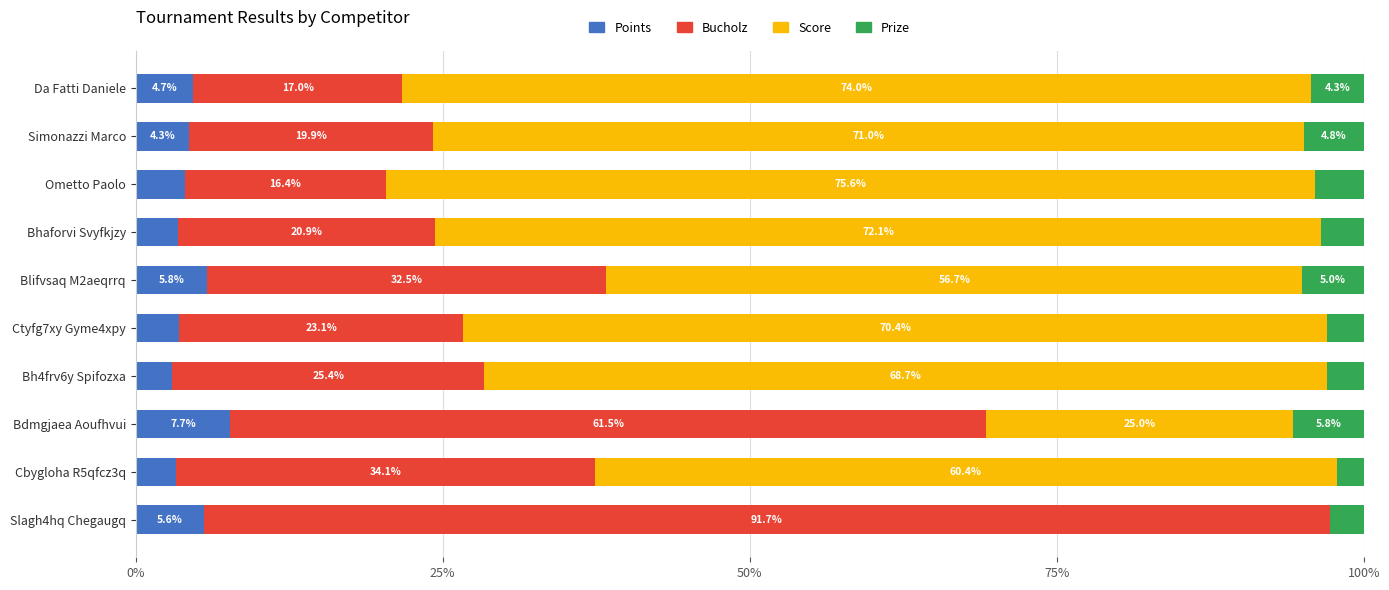

What is the highest value of the Points series?

7.7